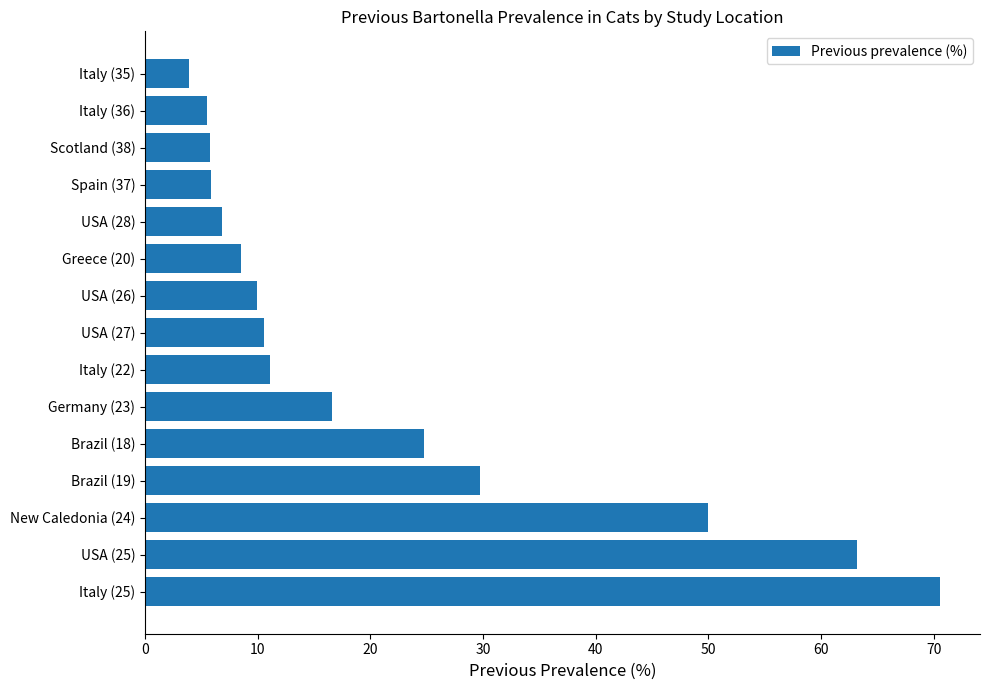

How many data points does each series have?

15